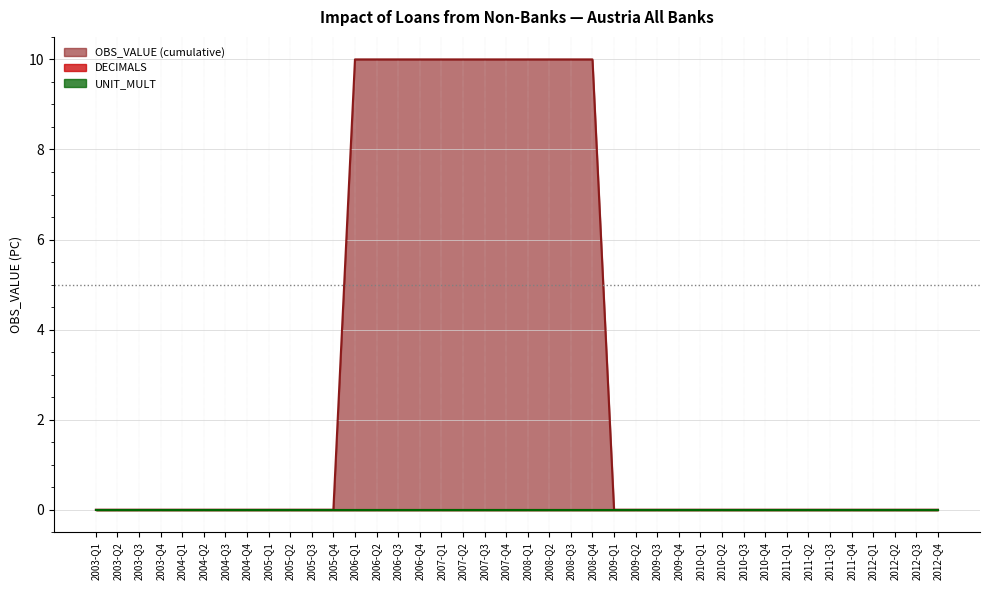

Between 2005-Q2 and 2006-Q4, which series saw the biggest shift?

OBS_VALUE